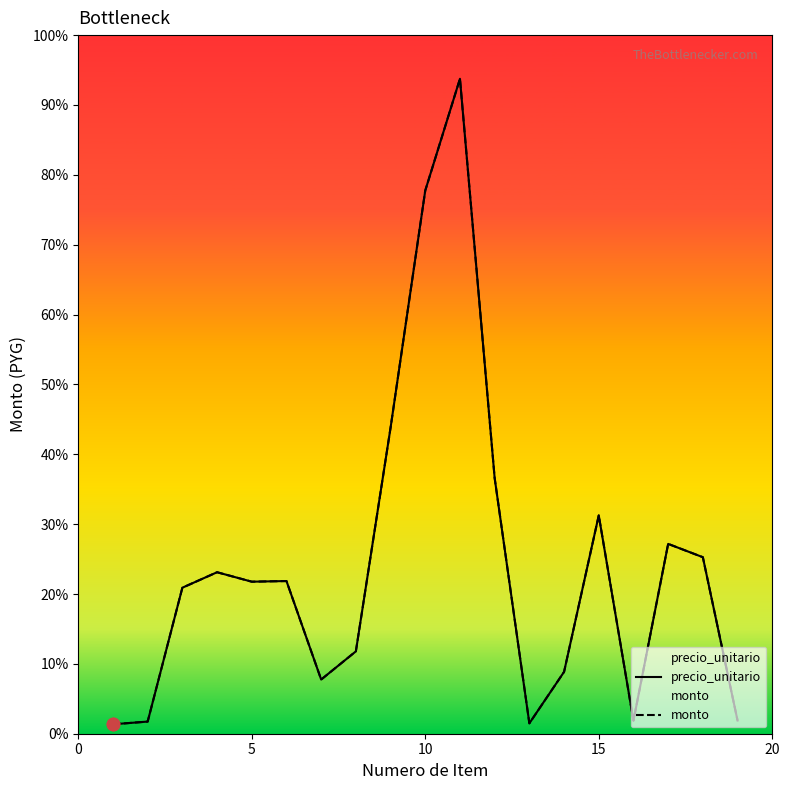

Which series reaches the minimum Y coordinate?

precio_unitario